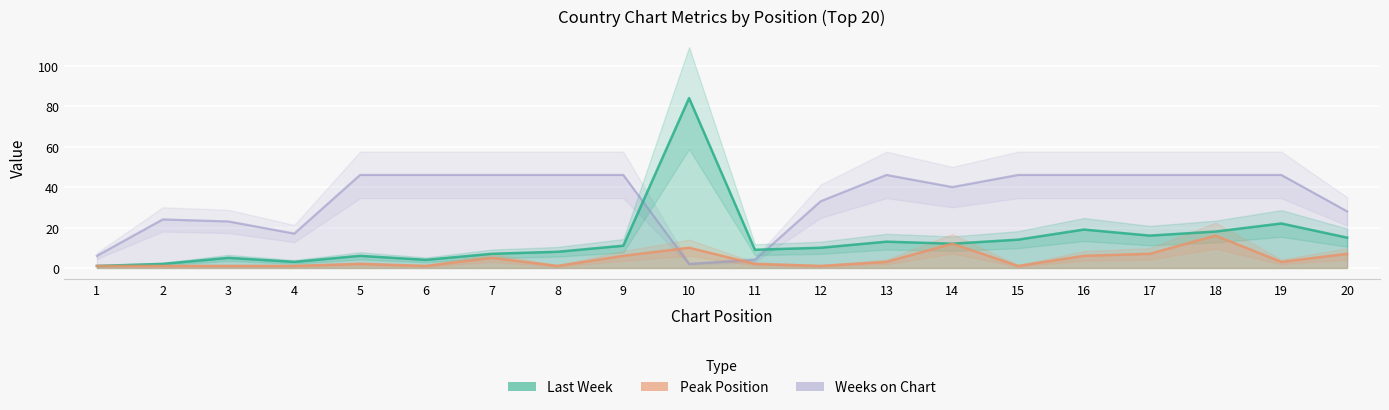

How many lines are shown in the chart?

3